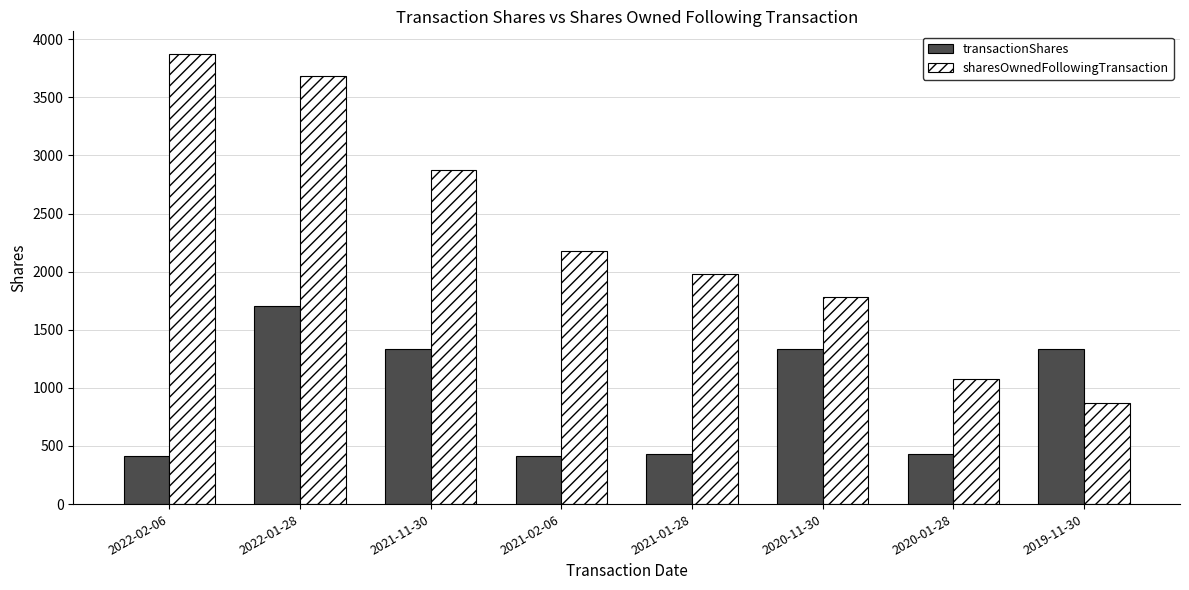

What is the value of the transactionShares bar at the 5th from the left?

432